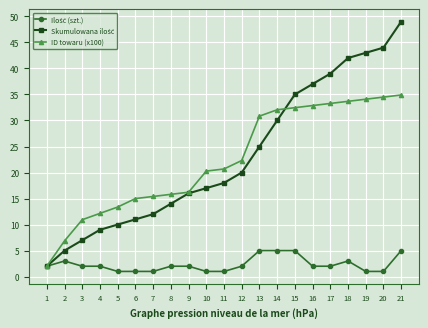

Is it true that ID towaru (x100) equals 10.9 at 21?

False